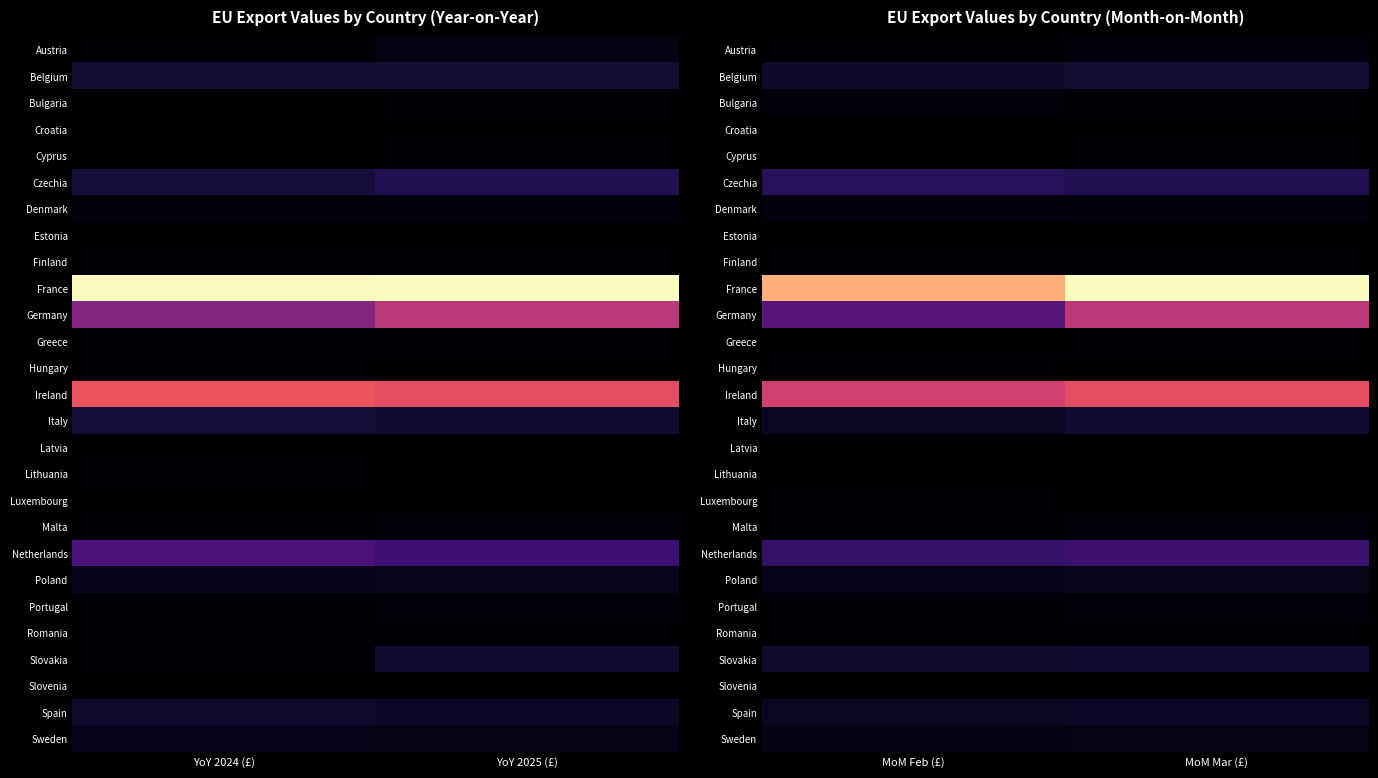

At which category is the sum across all series the highest?

MoM Mar (£)